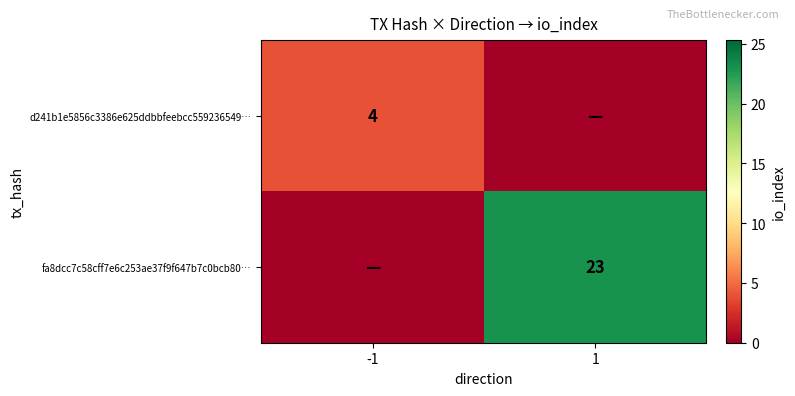

Is it true that d241b1e5856c3386e625ddbbfeebcc559236549… equals 4 at -1?

True